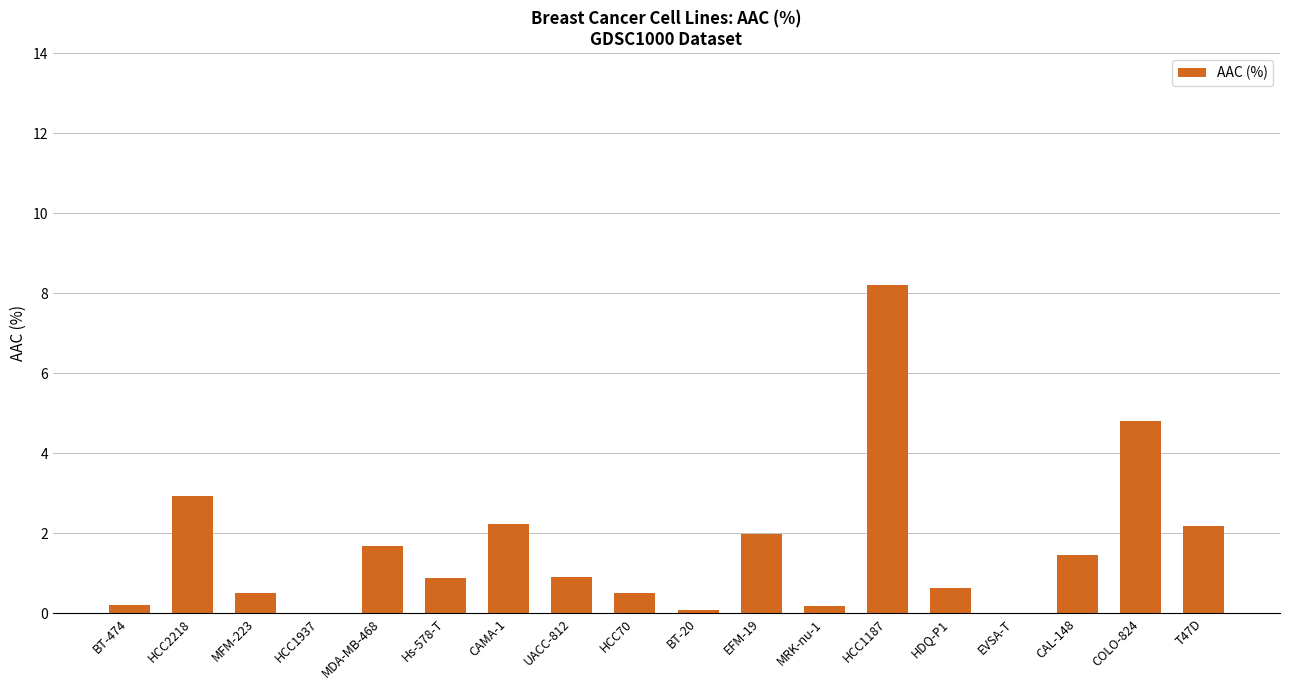

True or false: the data shows 0.2 at MRK-nu-1.

True